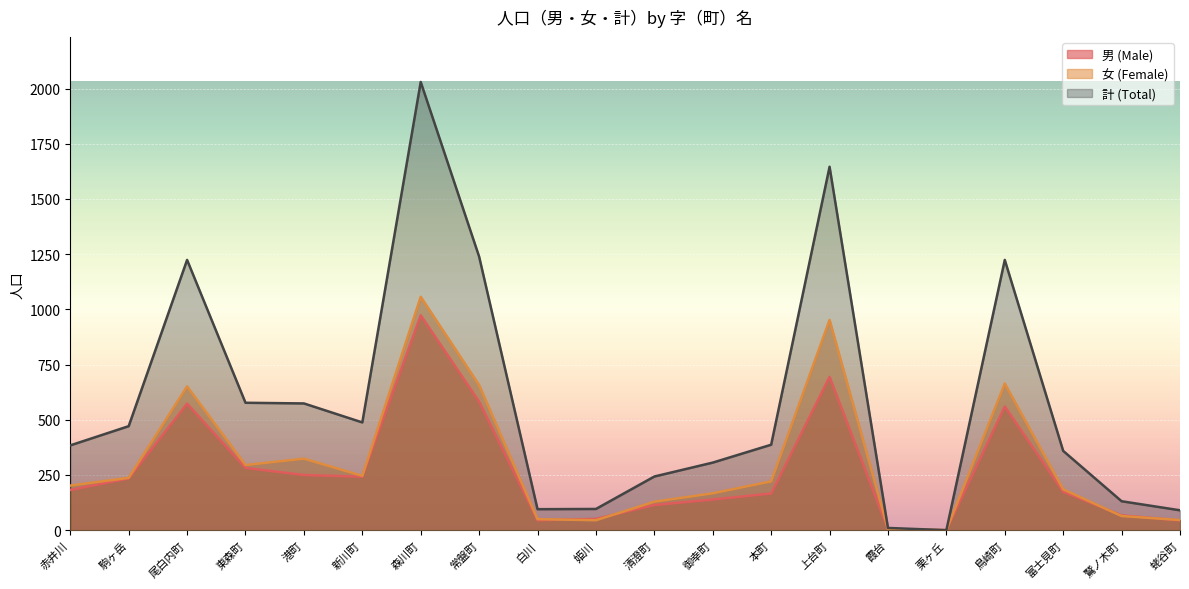

At which category does the chart reach its minimum across all series?

栗ヶ丘